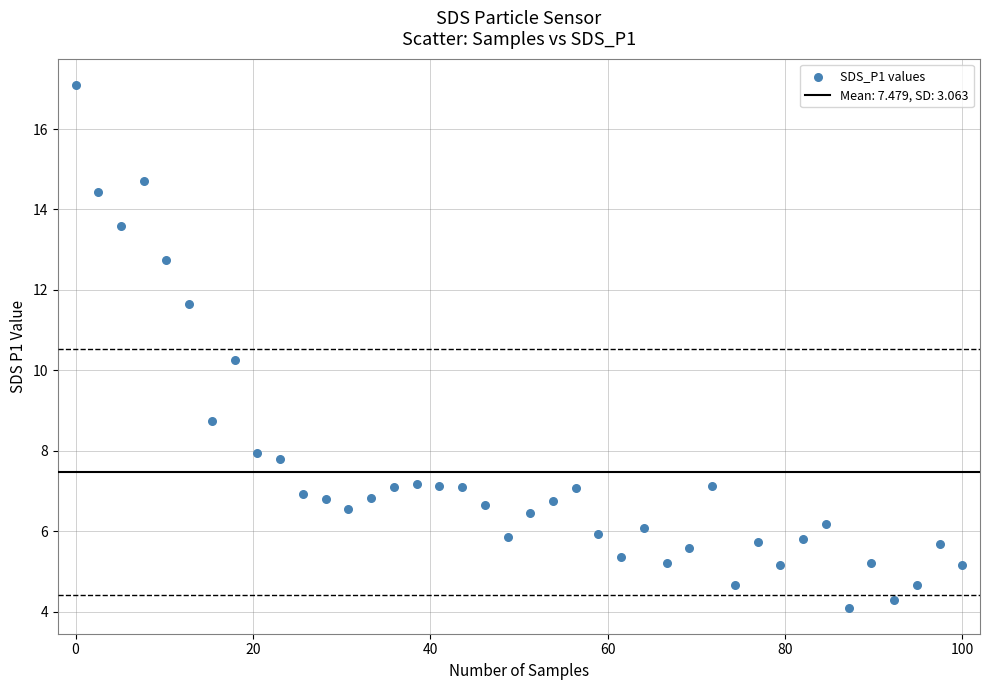

What is the range of X values (max minus min)?

100.0